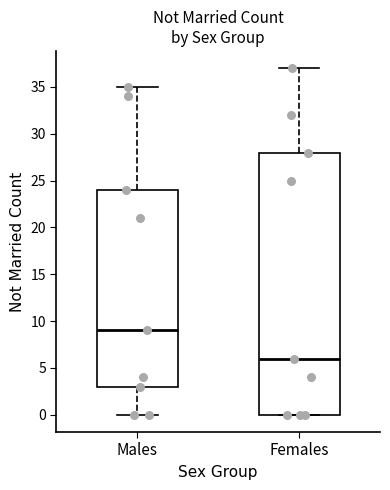

Reading left to right, read every box against the y-axis: the position of its median line, the range the box covers, and the ends of its whiskers. The values are not printed on the chart, so give them approximately, as read against the axis.

Males: median 9, box 3 to 24, whiskers 0 to 35
Females: median 6, box 0 to 28, whiskers 0 to 37